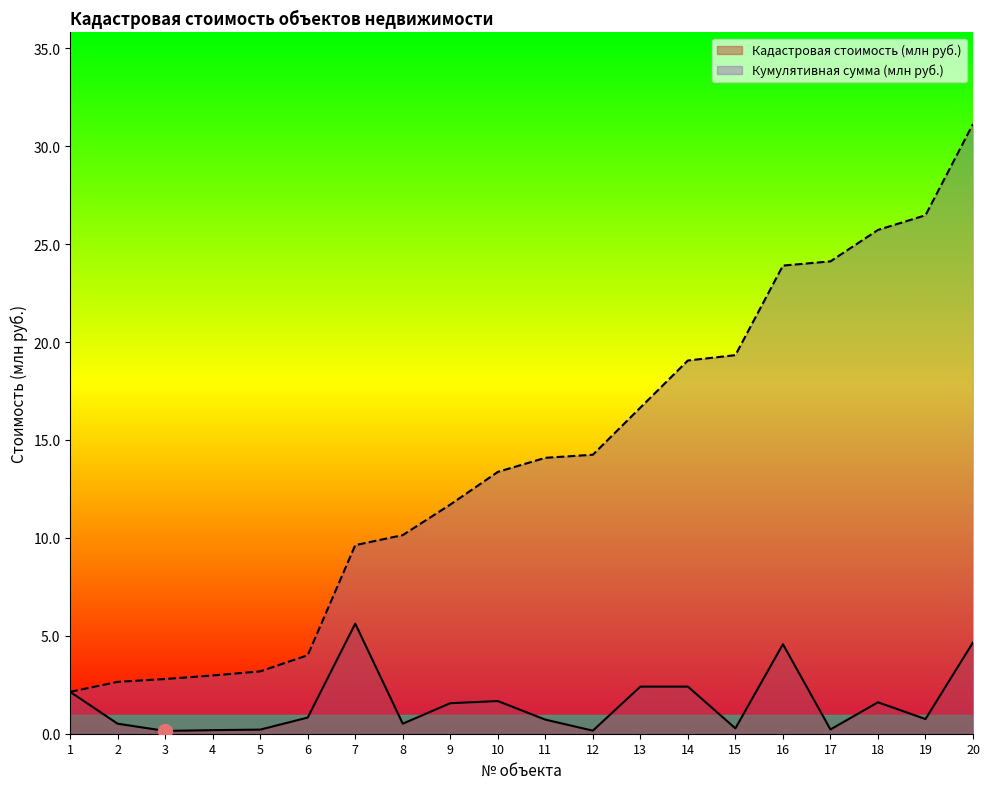

The Кумулятивная сумма (млн руб.) series shows 25.7 at 18. True or false?

True